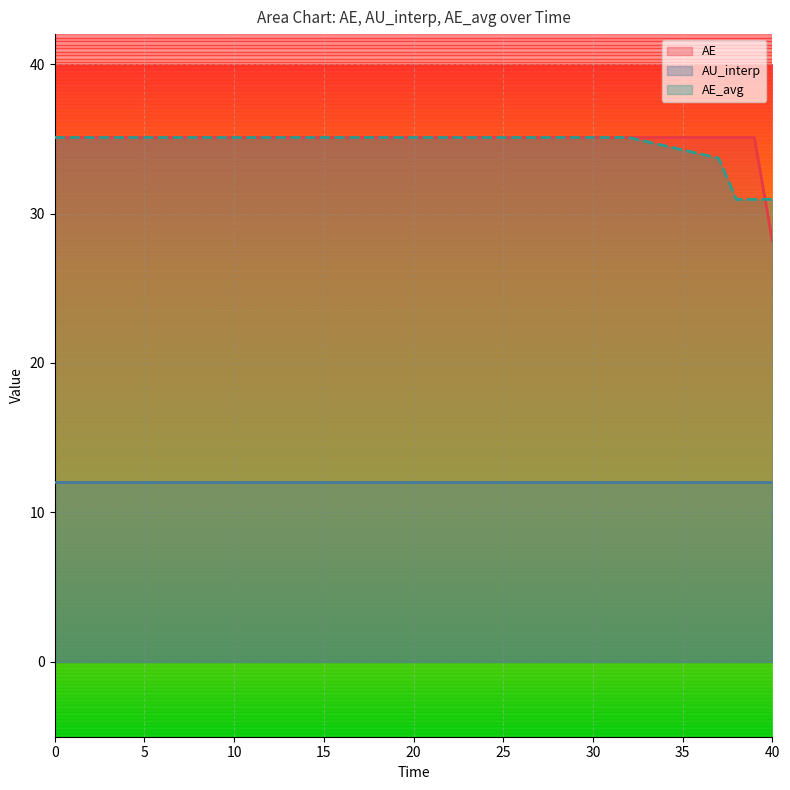

What is the approximate value of AE at 18.0?

35.1